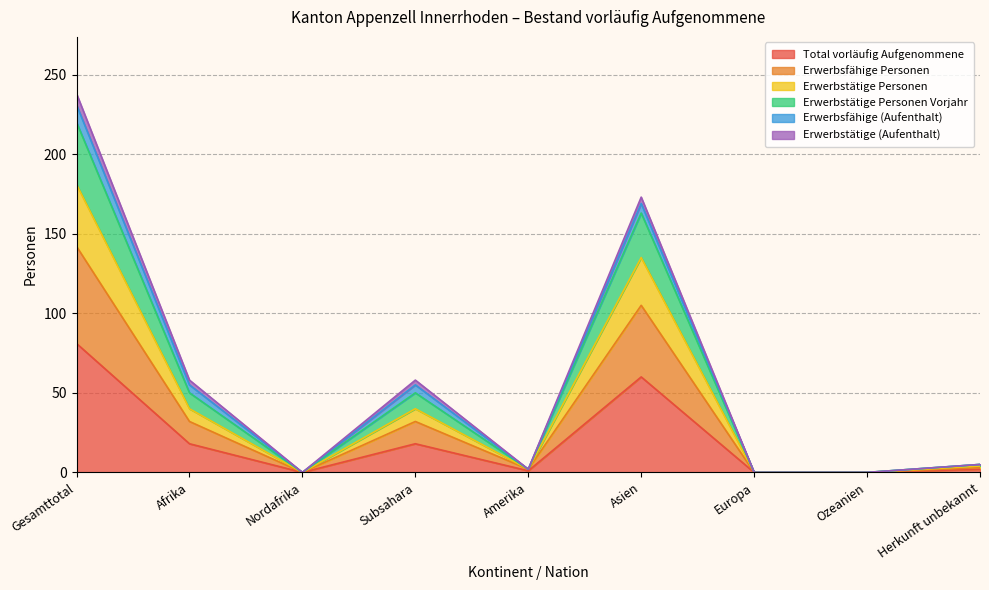

What is the highest value of the Erwerbstätige Personen series?

181